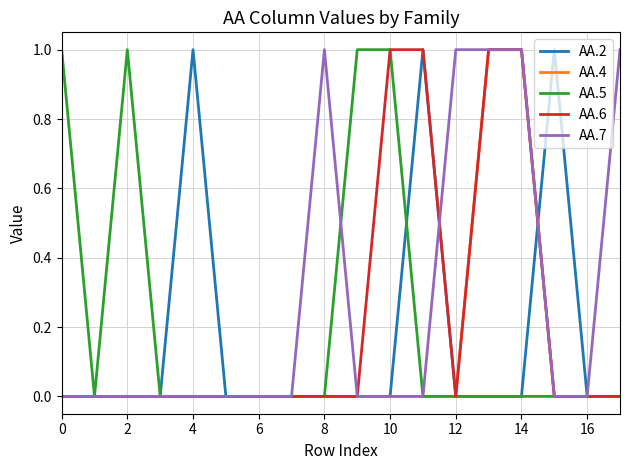

Is this an area chart (filled region under the line)?

No